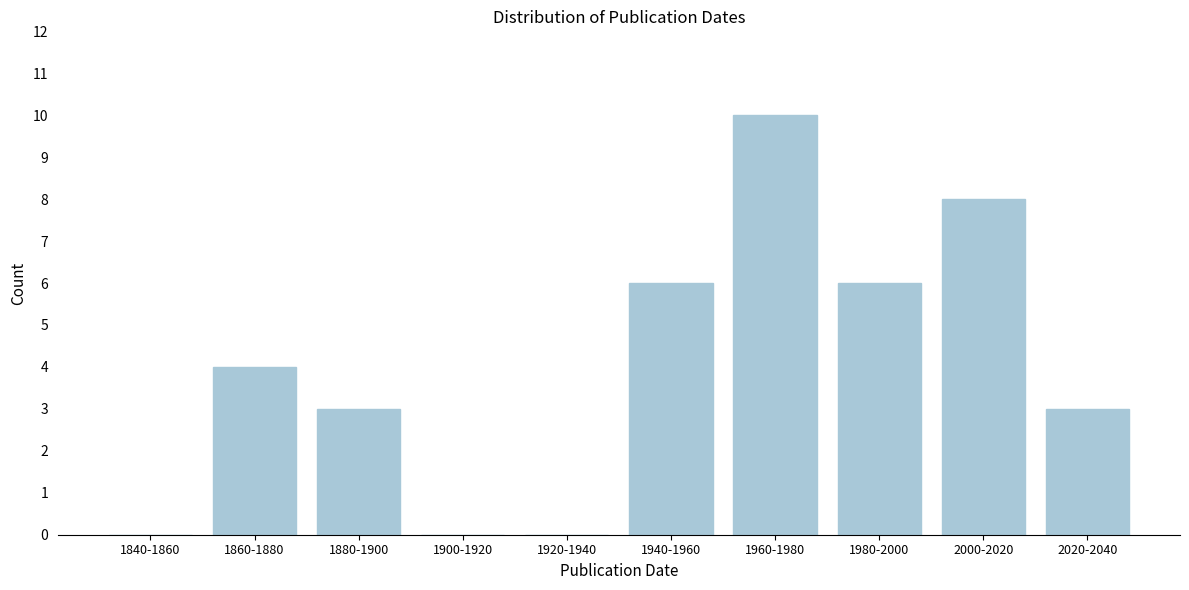

Reading left to right, transcribe all the data shown in this chart.

1840-1860=0	1860-1880=4	1880-1900=3	1900-1920=0	1920-1940=0	1940-1960=6	1960-1980=10	1980-2000=6	2000-2020=8	2020-2040=3